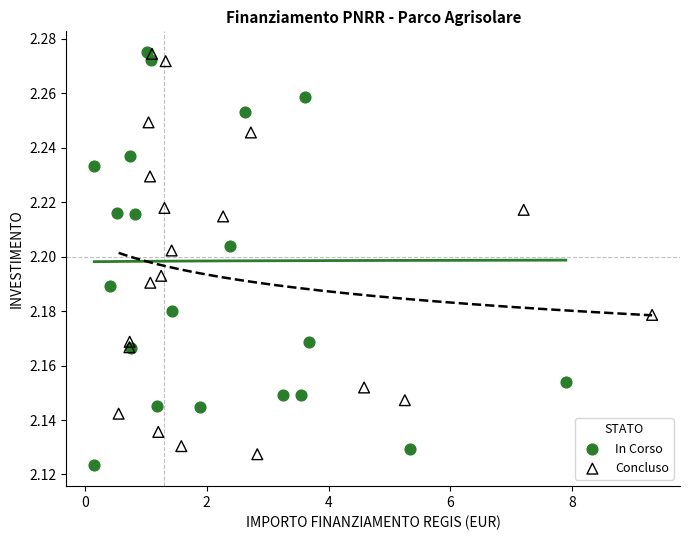

Which series contains the lowest Y value?

In Corso